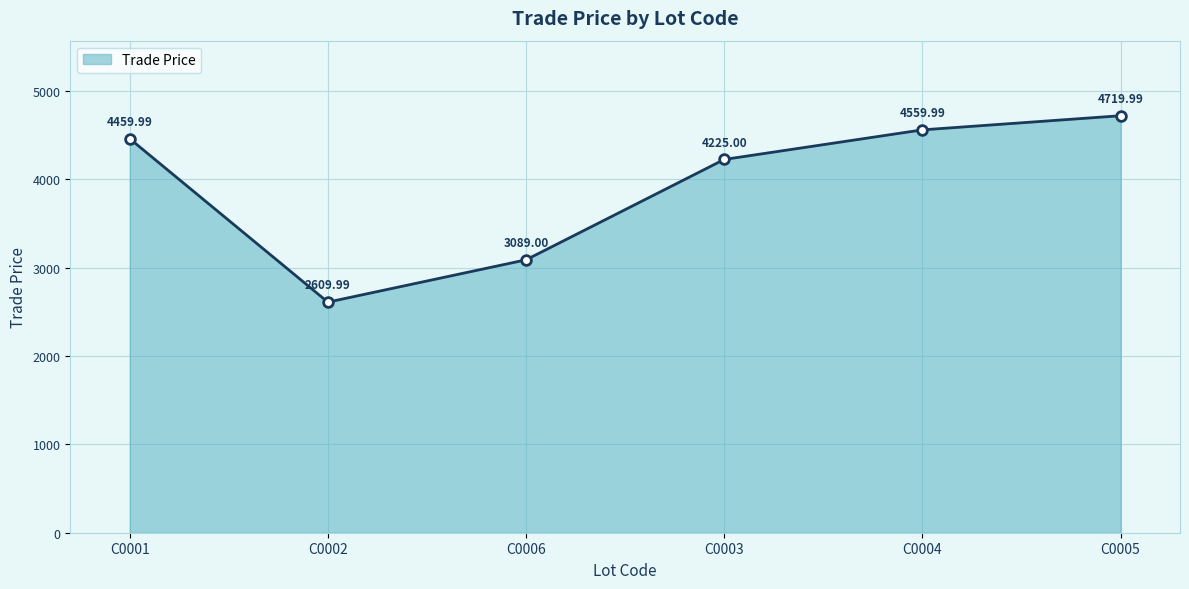

Which category has the highest value across all series?

C0005